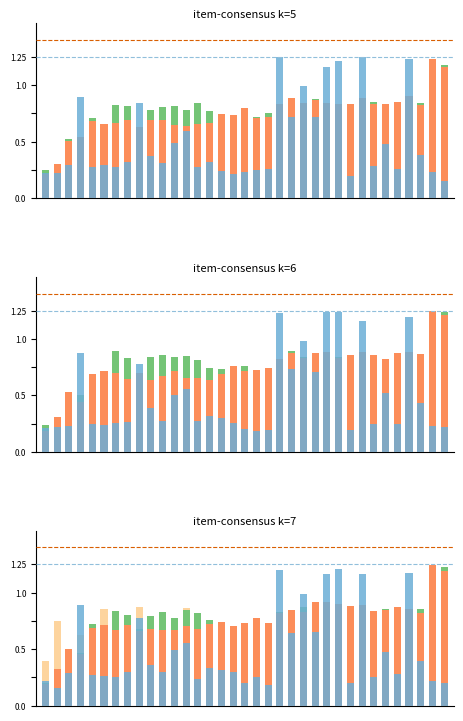

Reading right to left, what are all the values shown in this chart?

Series3: 34=1.2	33=1.2	32=0.9	31=0.8	30=0.8	29=0.9	28=0.8	27=0.8	26=0.8	25=0.9	24=0.8	23=0.9	22=0.9	21=0.8	20=0.8	19=0.7	18=0.8	17=0.7	16=0.7	15=0.7	14=0.8	13=0.8	12=0.8	11=0.8	10=0.8	9=0.8	8=0.7	7=0.8	6=0.8	5=0.7	4=0.7	3=0.5	2=0.4	1=0.3	0=0.2
Series2: 34=1.2	33=1.2	32=0.8	31=0.9	30=0.9	29=0.8	28=0.8	27=0.9	26=0.9	25=0.9	24=0.9	23=0.9	22=0.8	21=0.8	20=0.8	19=0.7	18=0.8	17=0.7	16=0.7	15=0.7	14=0.7	13=0.7	12=0.7	11=0.7	10=0.7	9=0.7	8=0.7	7=0.7	6=0.7	5=0.7	4=0.7	3=0.5	2=0.5	1=0.3	0=0.2
Series1: 34=0.2	33=0.2	32=0.4	31=1.2	30=0.3	29=0.5	28=0.3	27=1.2	26=0.2	25=1.2	24=1.2	23=0.6	22=1.0	21=0.6	20=1.2	19=0.2	18=0.3	17=0.2	16=0.3	15=0.3	14=0.3	13=0.2	12=0.6	11=0.5	10=0.3	9=0.4	8=0.8	7=0.3	6=0.3	5=0.3	4=0.3	3=0.9	2=0.3	1=0.2	0=0.2
Series4: 34=0.7	33=0.9	32=0.5	31=0.5	30=0.7	29=0.7	28=0.5	27=0.8	26=0.6	25=0.7	24=0.5	23=0.4	22=0.4	21=0.3	20=0.8	19=0.4	18=0.8	17=0.6	16=0.6	15=0.6	14=0.3	13=0.8	12=0.9	11=0.7	10=0.5	9=0.4	8=0.9	7=0.3	6=0.8	5=0.9	4=0.3	3=0.6	2=0.5	1=0.7	0=0.4